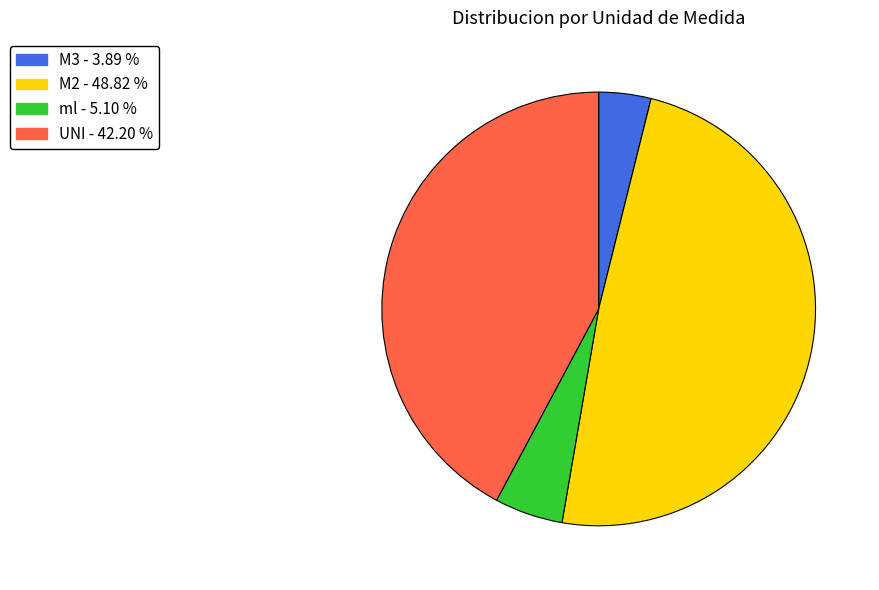

Is there any slice that represents more than half of the pie?

No